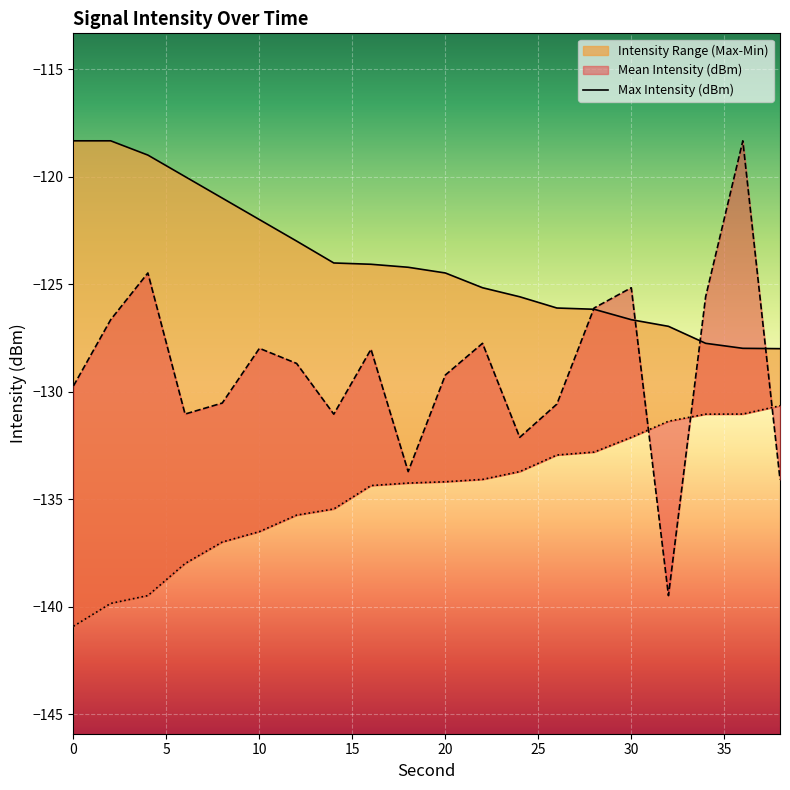

Read the Max Intensity (dBm) value at 10.

-122.0